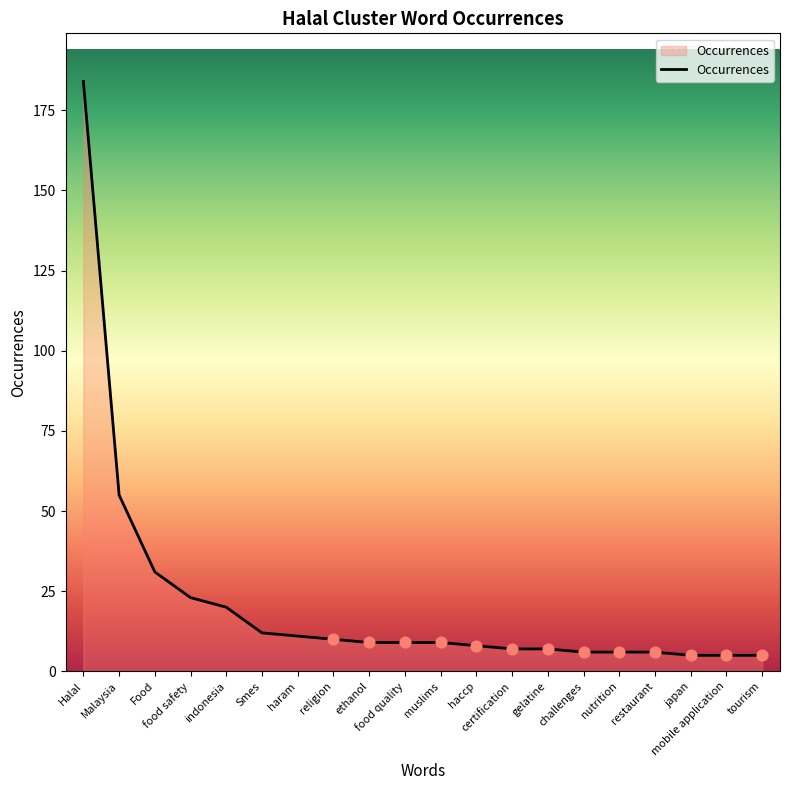

Which has a higher value, muslims or Food?

Food